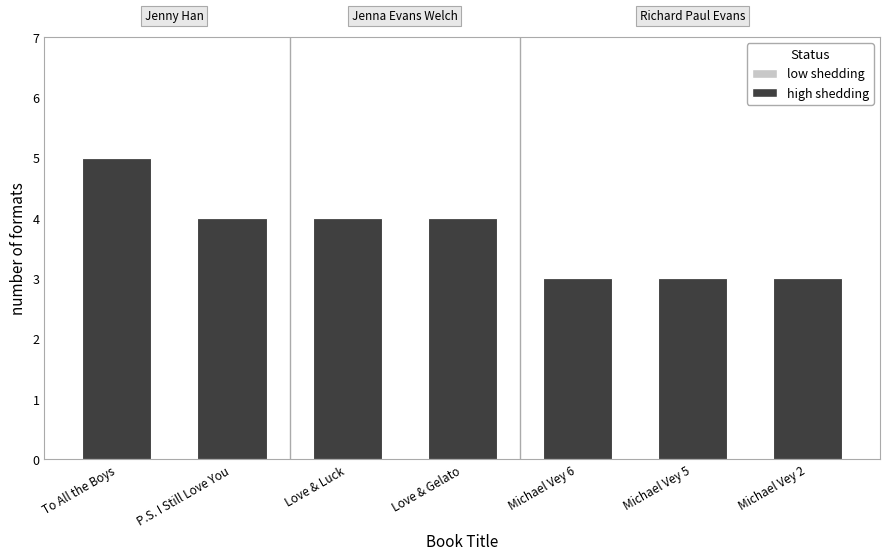

The chart shows a value of 4 at Love & Luck. True or false?

True